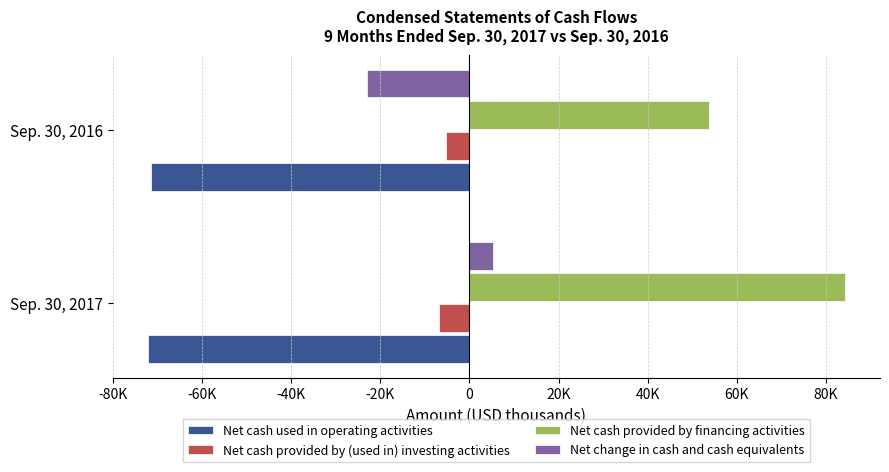

What is the difference between the maximum and minimum values in the Net cash used in operating activities series?

860